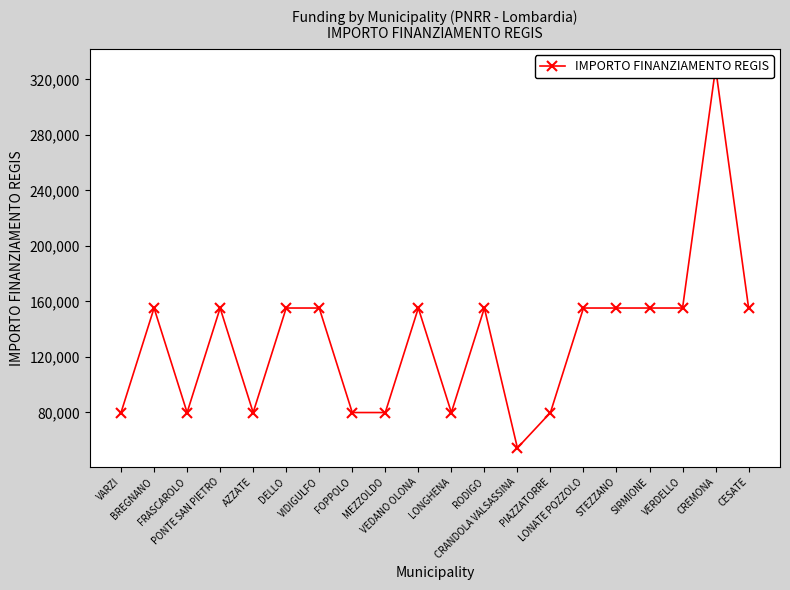

How many lines are shown in the chart?

1